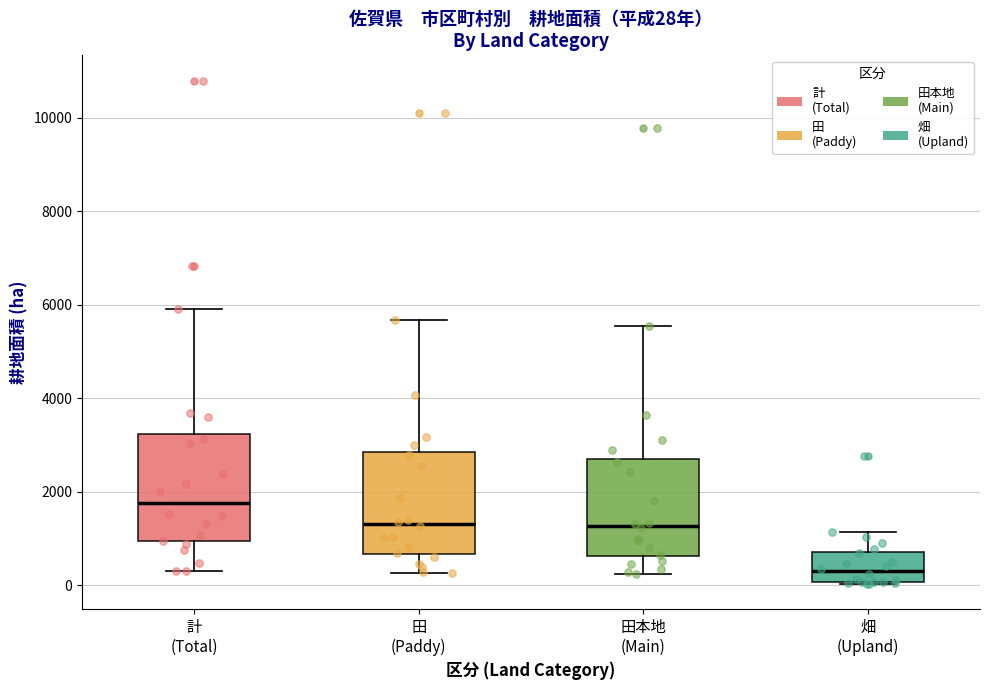

Which box's median line is the highest?

計 (Total)